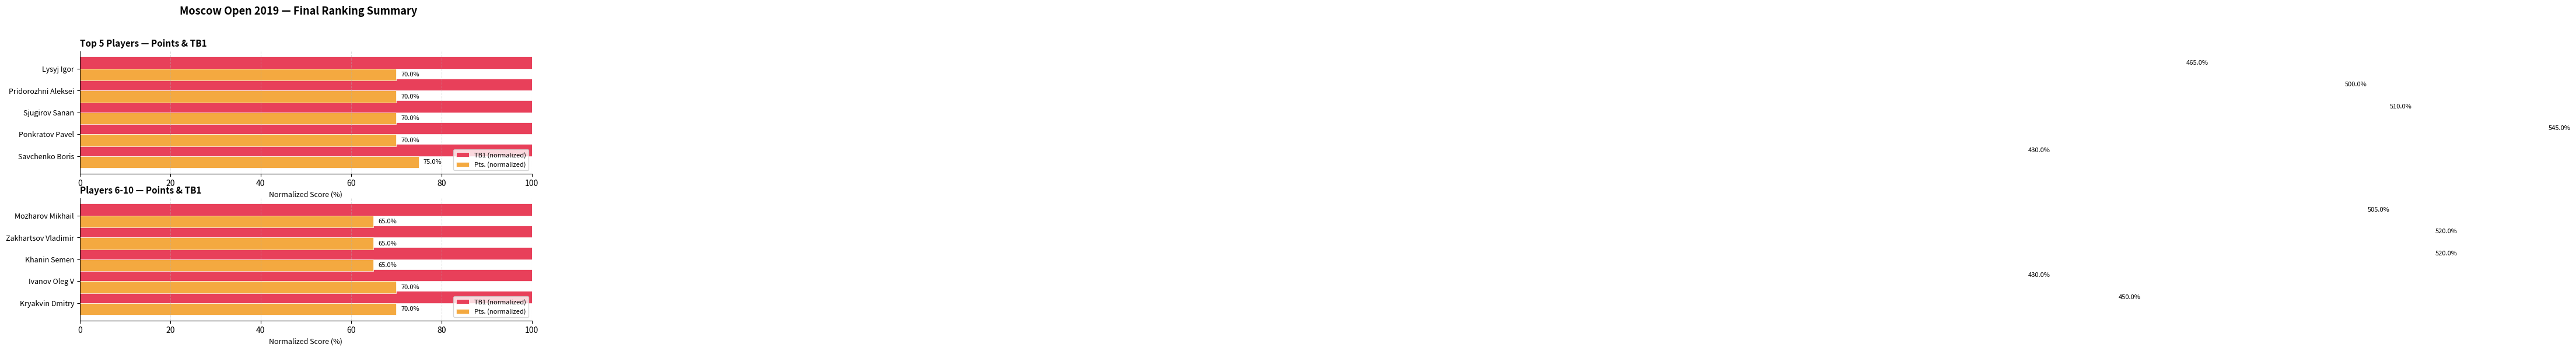

What value does the TB1 (normalized) series have at Ivanov Oleg V, to the nearest 10?

430